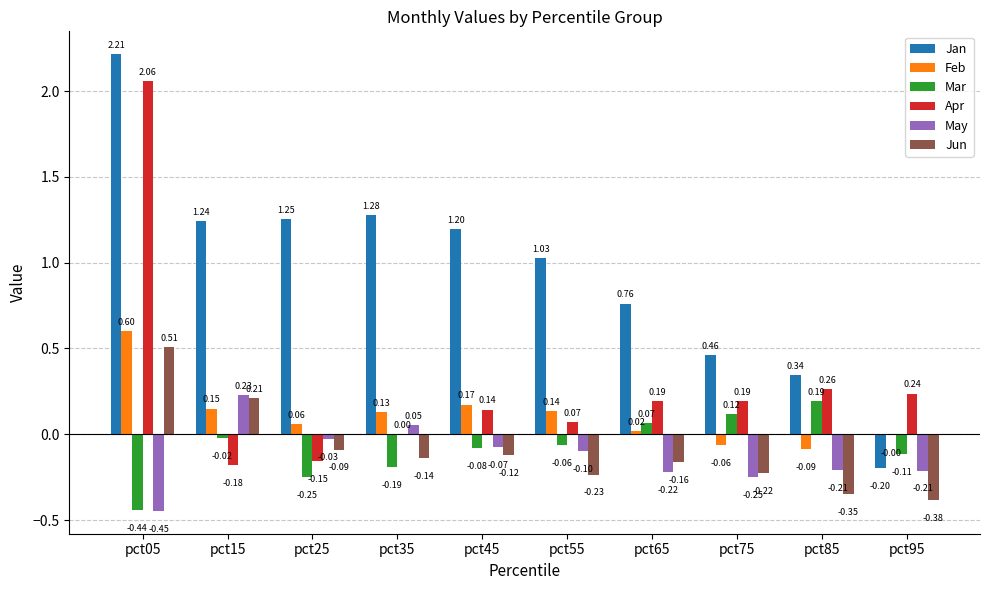

Between pct35 and pct85, which series saw the biggest shift?

Jan